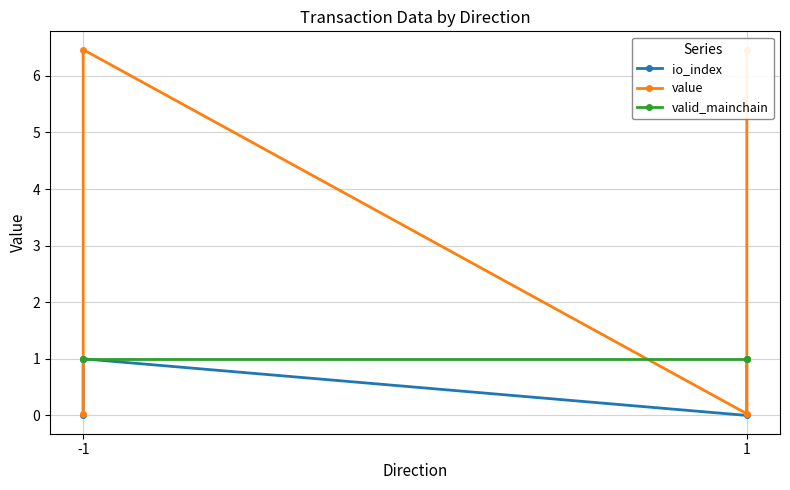

True or false: valid_mainchain has a value of 0.6 at 1.

False